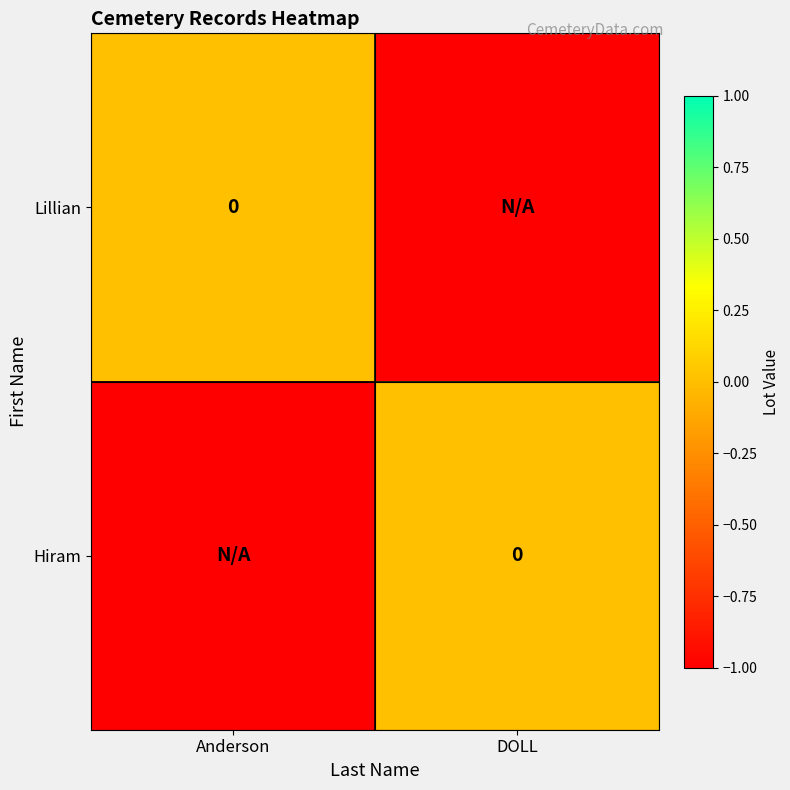

What is the difference between the maximum and minimum values in the Lillian series?

1